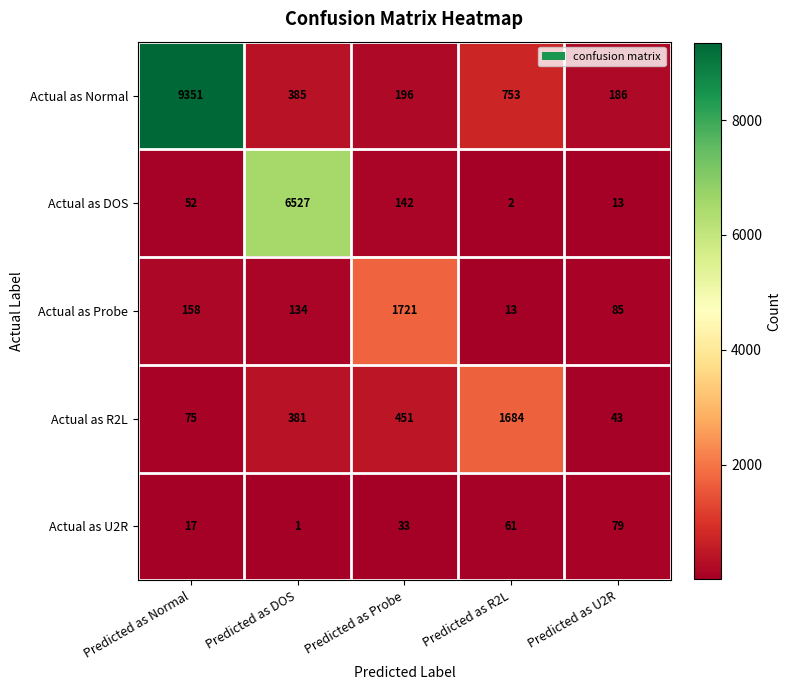

True or false: Actual as DOS has a value of 3 at Predicted as R2L.

False